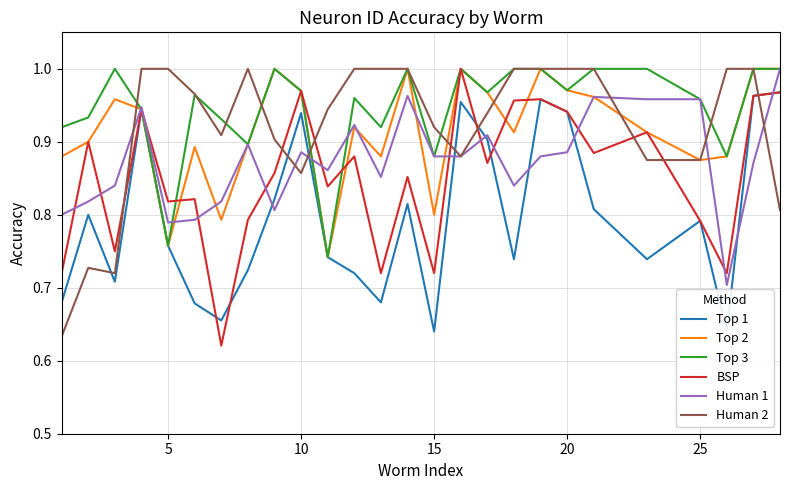

Is it true that Top 3 equals 0.4 at 15?

False